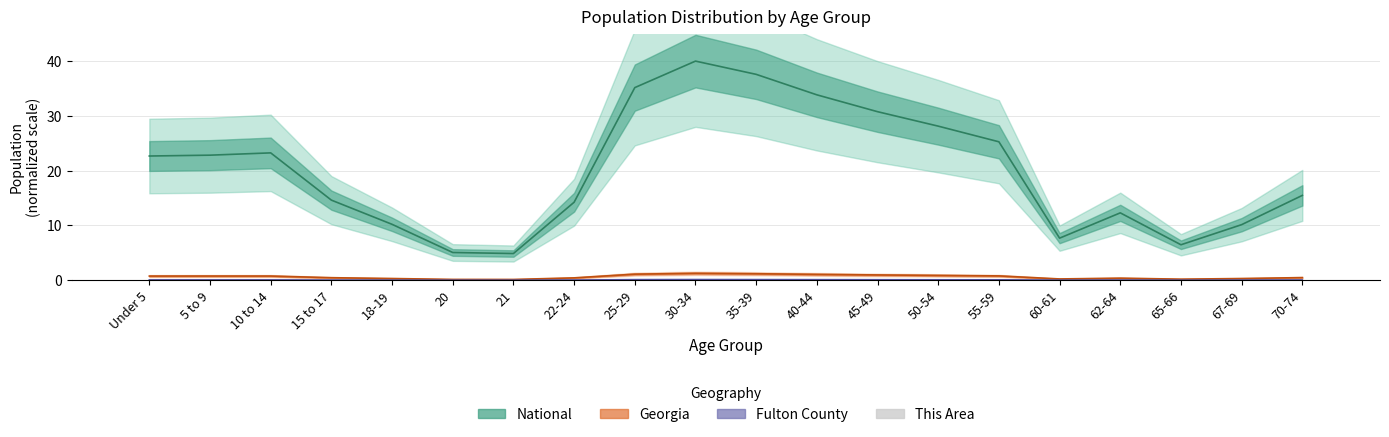

Are the bars grouped side by side (vs. stacked)?

No